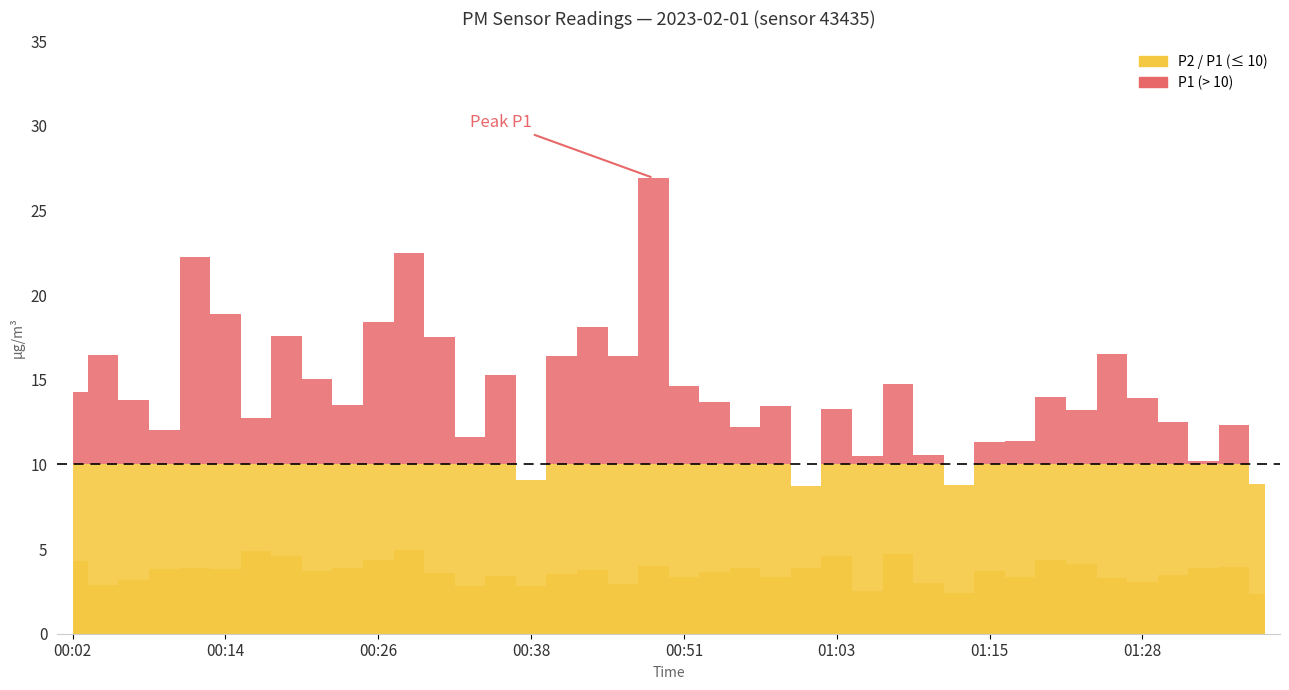

What is the sum of all P2 values?

146.0